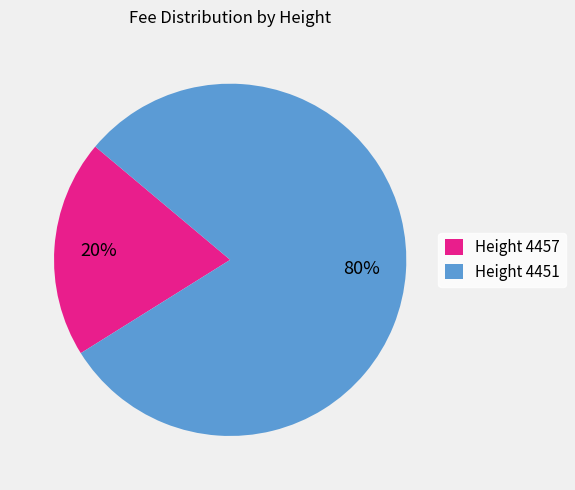

Which category has the biggest portion of the pie?

Height 4451